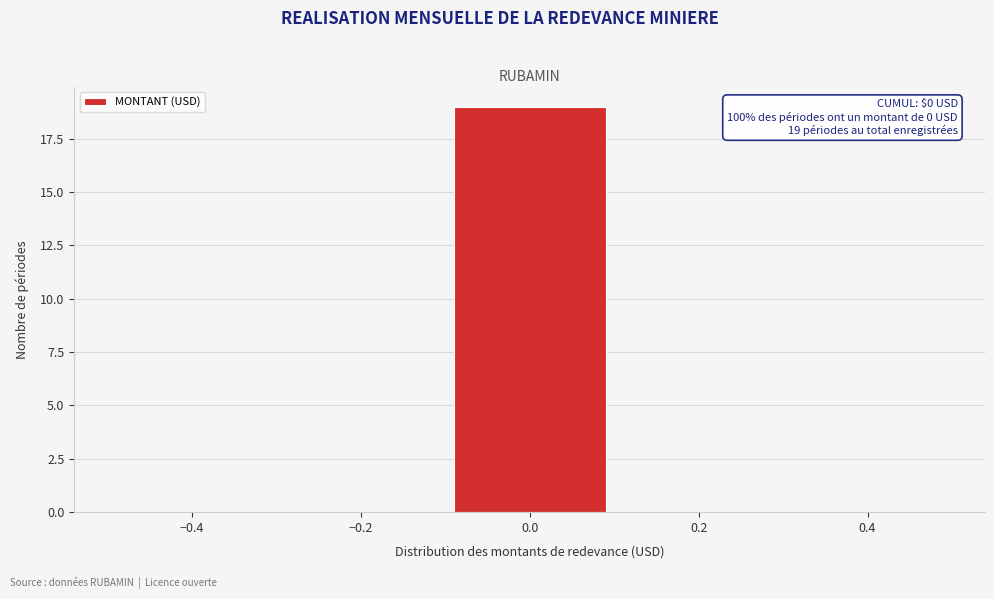

Which range on the x-axis has the tallest bar?

-0.1 to 0.1